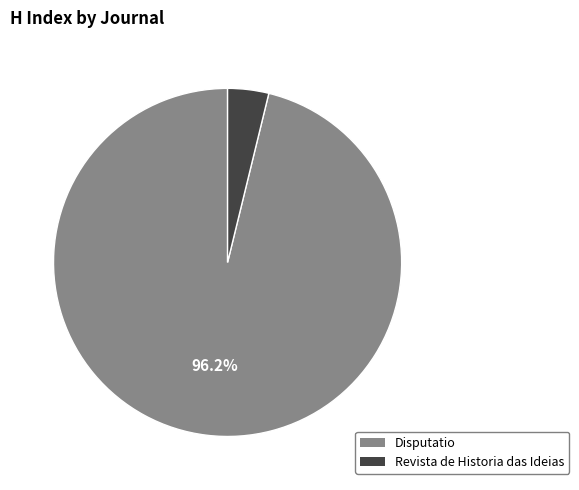

Is there any slice that represents more than half of the pie?

Yes